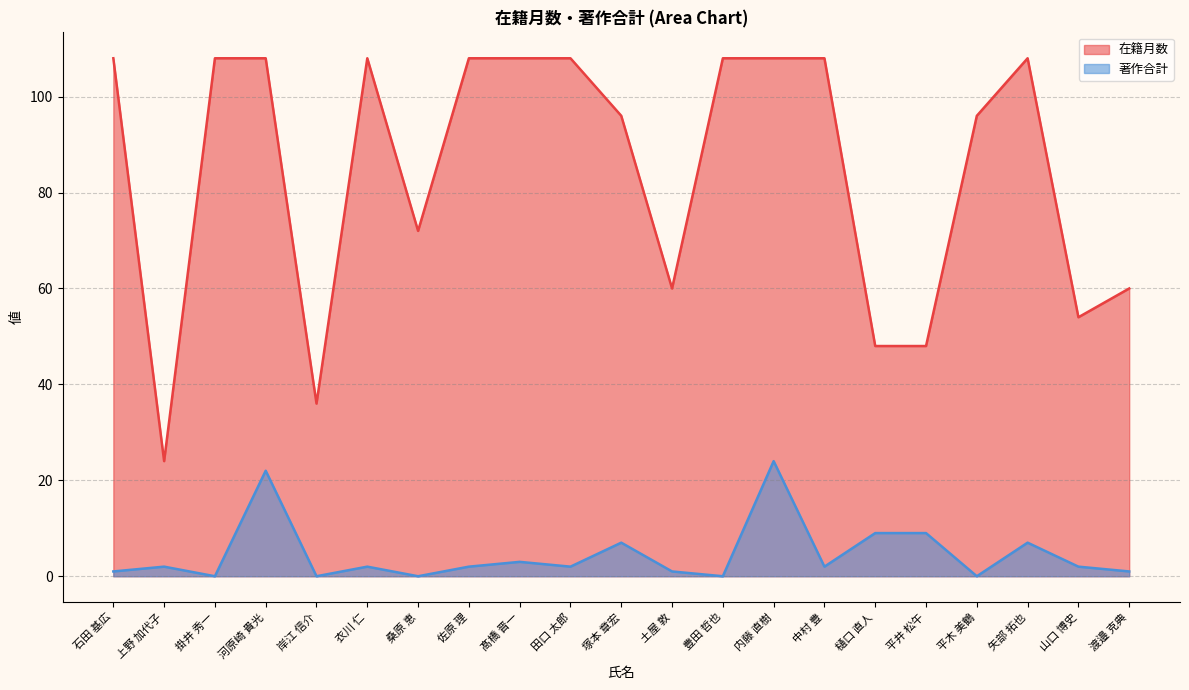

What is the difference between the maximum and second lowest values in the 著作合計 series?

24